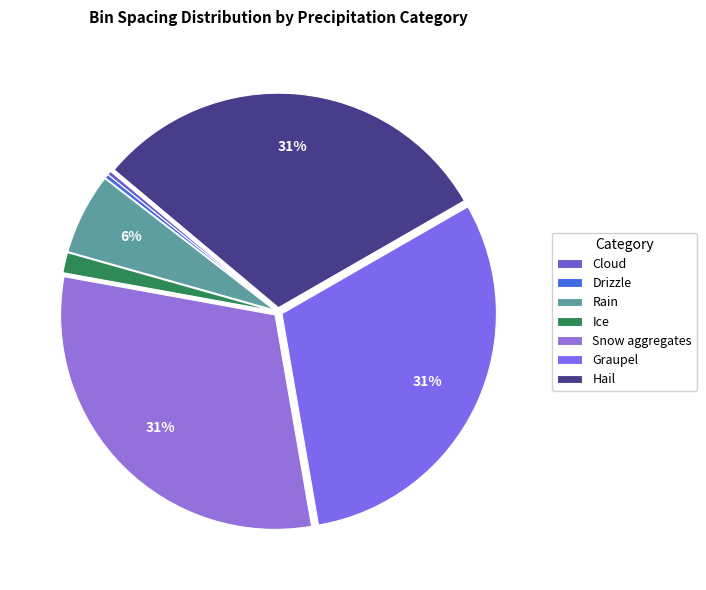

Does any single category account for the majority?

No